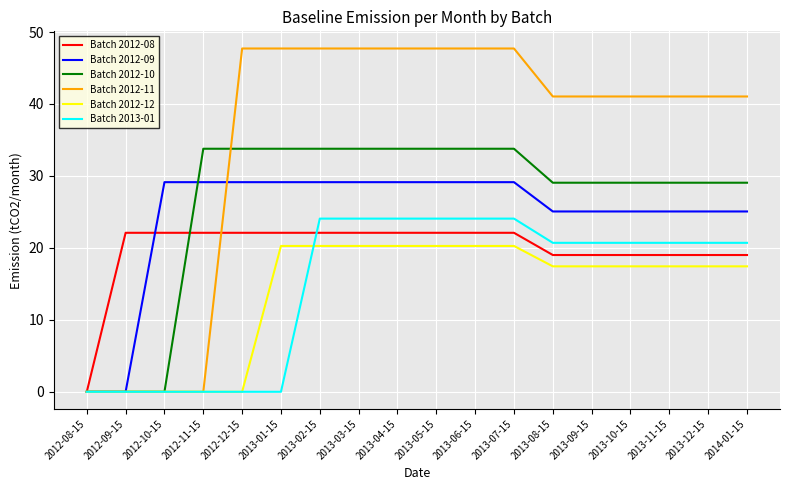

List the series in order of their peak value, highest first.

Batch 2012-11, Batch 2012-10, Batch 2012-09, Batch 2013-01, Batch 2012-08, Batch 2012-12